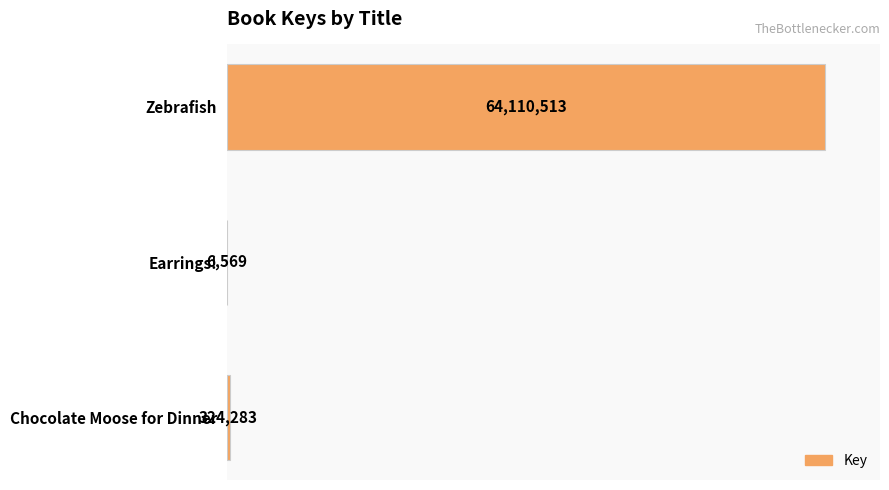

What is the greatest value displayed?

64110513